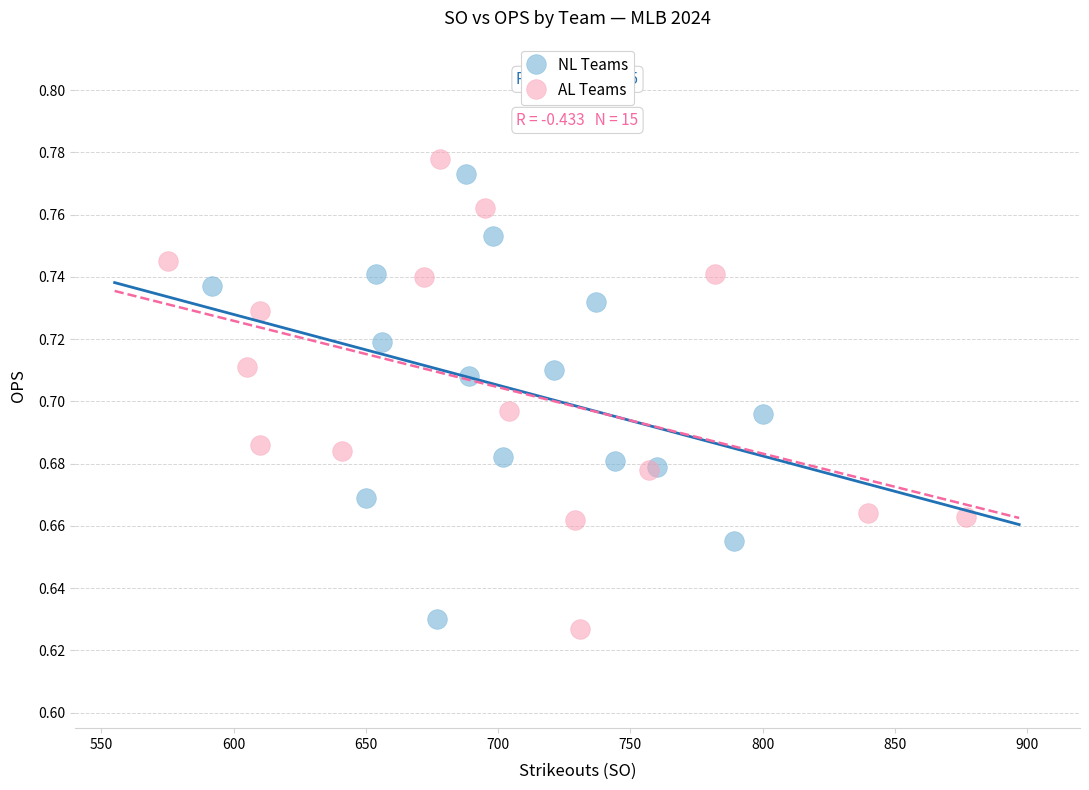

Which series contains the highest Y value?

AL Teams